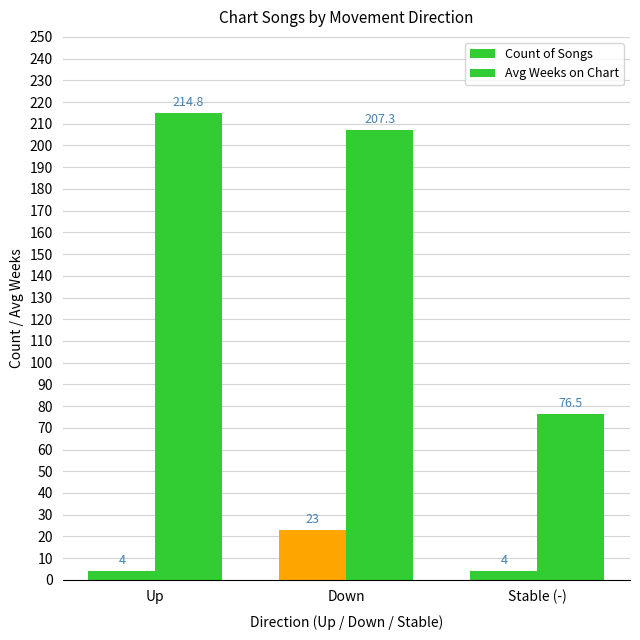

What is the lowest value of the Avg Weeks on Chart series?

76.5